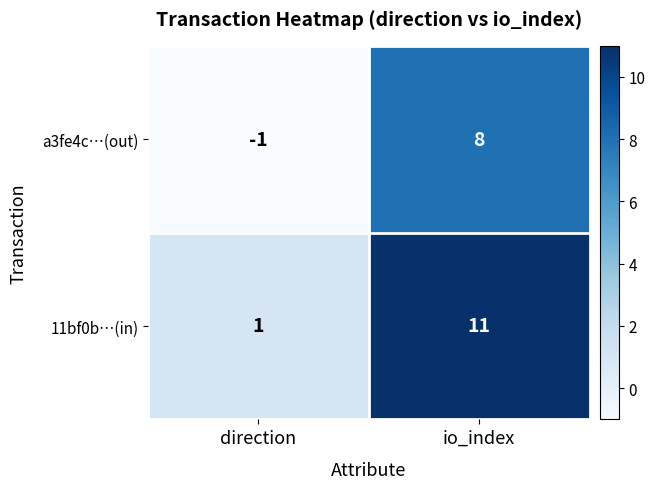

How many data points in a3fe4c…(out) are less than 8?

1